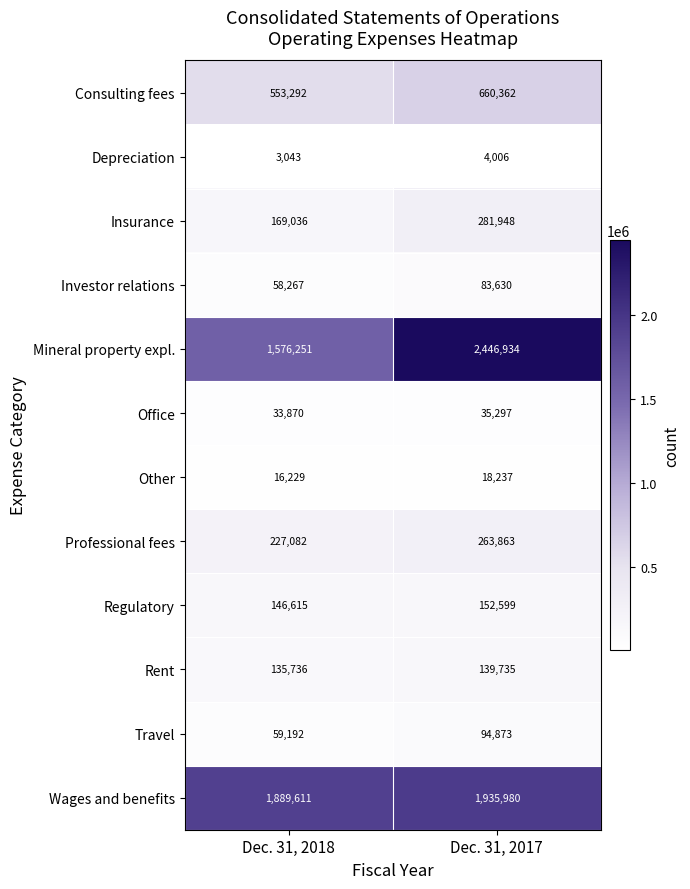

At which category is the sum across all series the highest?

Dec. 31, 2017